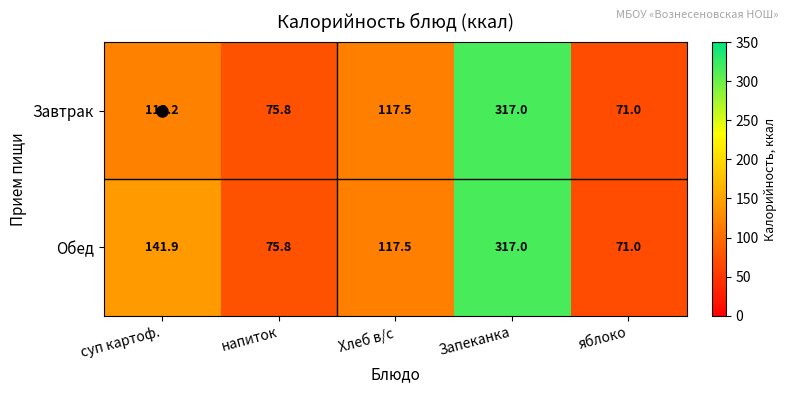

What is the difference between the maximum and minimum values in the Завтрак series?

246.0